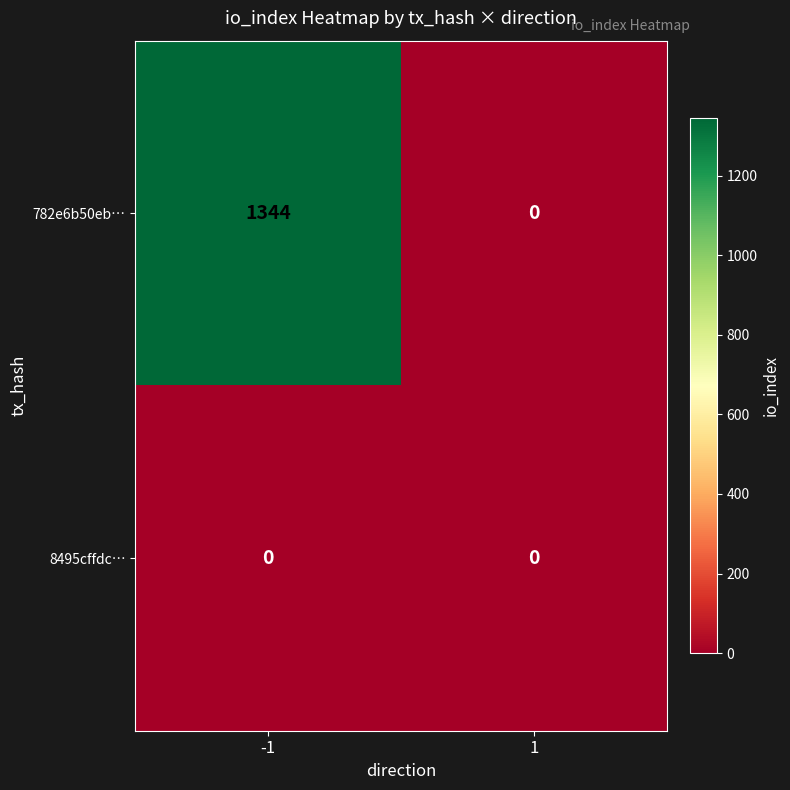

How many categories are shown in the chart?

2